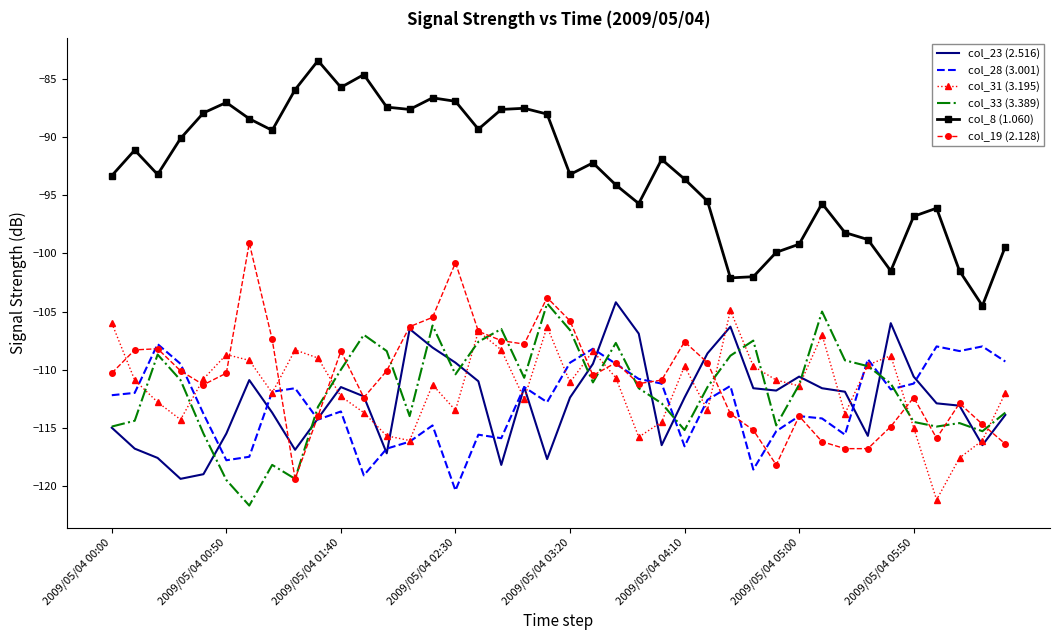

True or false: col_8 (1.060) and col_33 (3.389) intersect in this chart.

False